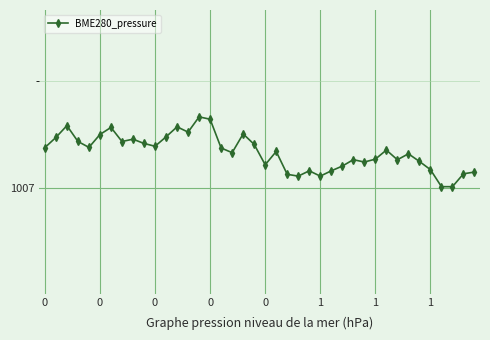

Is this an area chart (filled region under the line)?

No